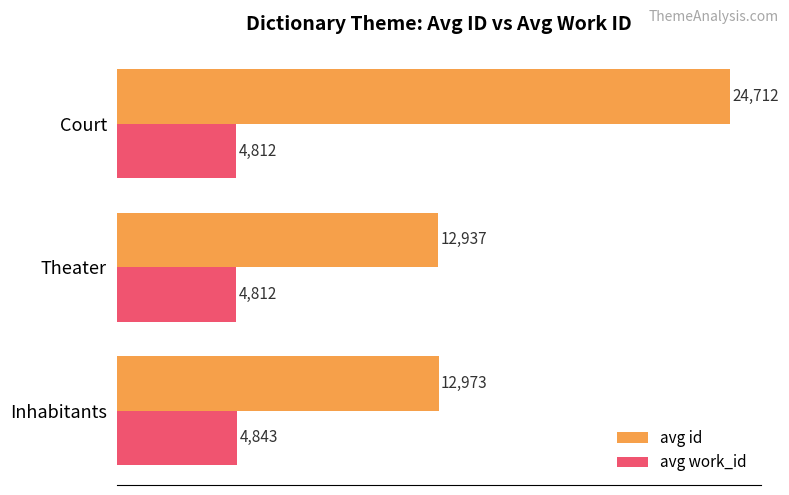

Which series has the largest total across all categories?

avg id